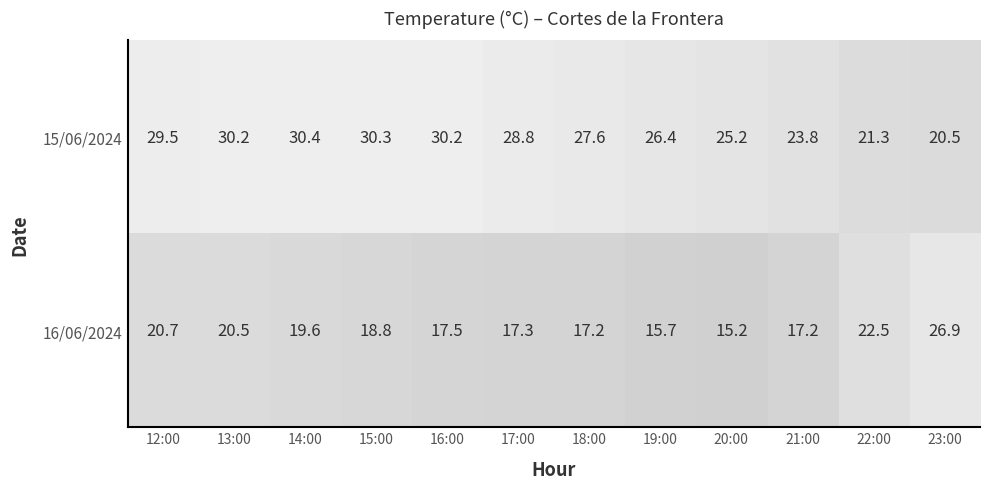

What is the difference between the second highest and minimum values in the 16/06/2024 series?

7.3